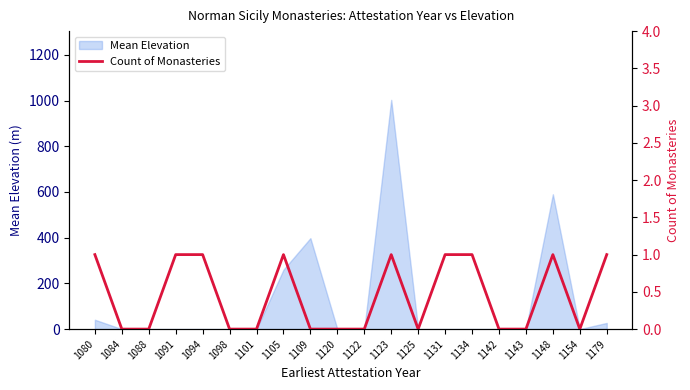

At which category does the data reach its first local valley?

1125